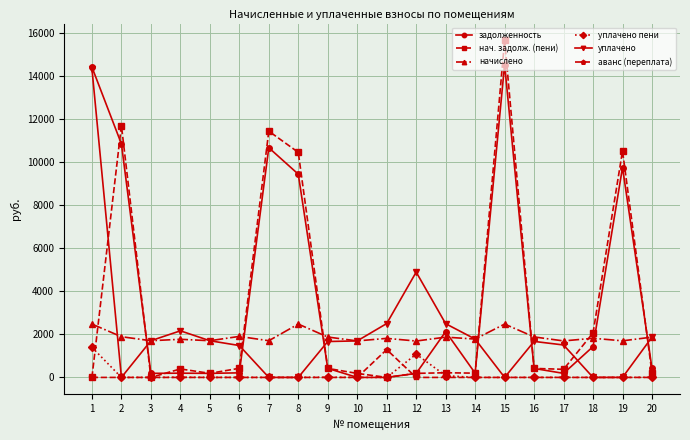

What is the sum of all уплачено пени values?

2581.2